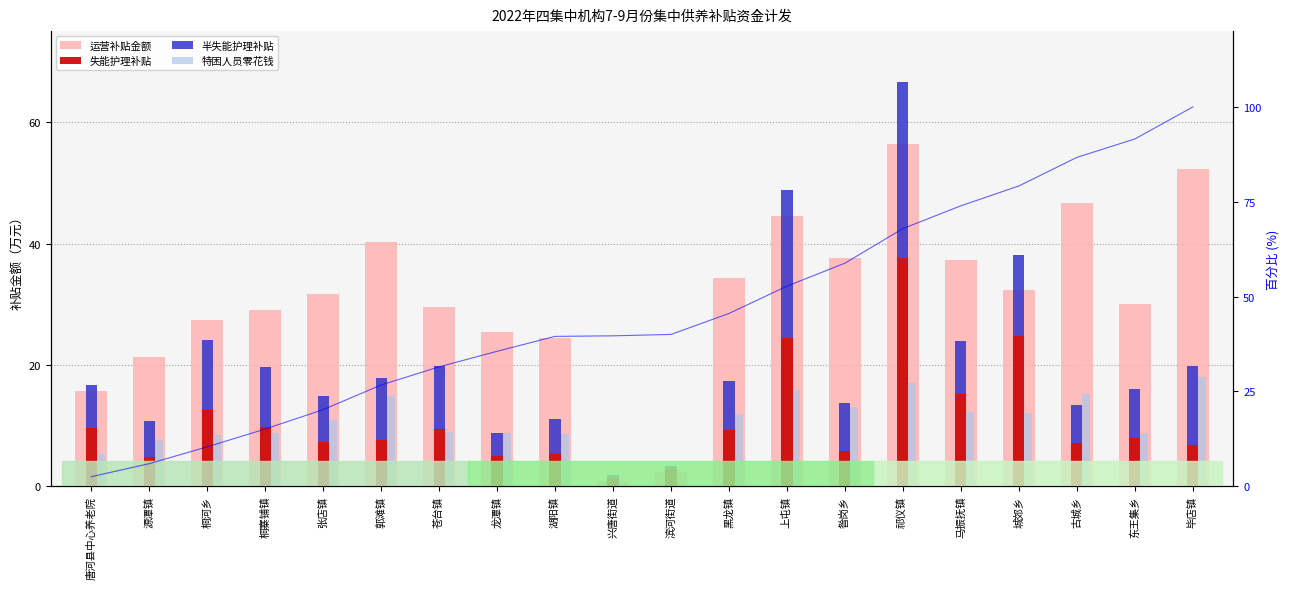

What is the minimum value for 失能护理补贴?

1.3